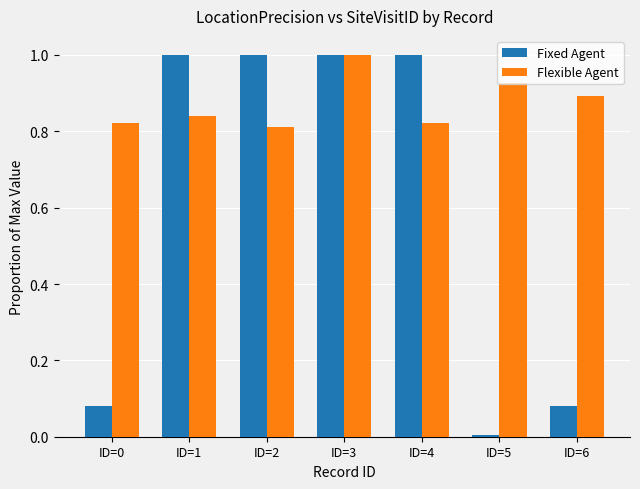

The Flexible Agent series shows 1.1 at ID=4. True or false?

False